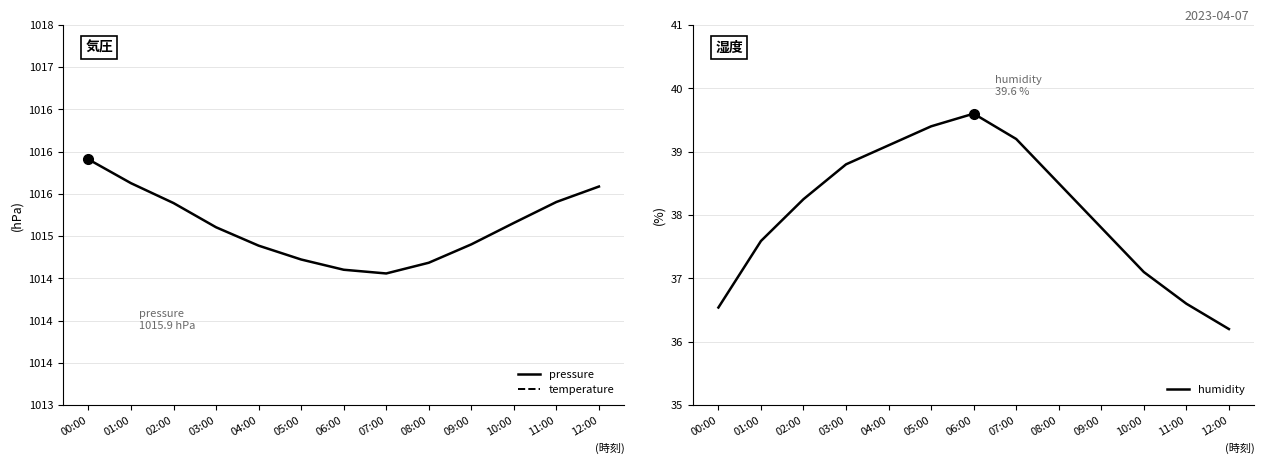

At which category does humidity reach its first local peak?

06:00